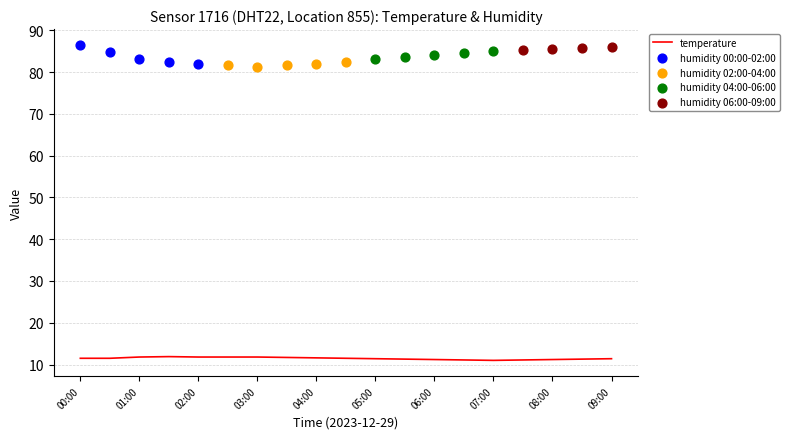

What is the change in value from 03:00 to 08:00?

-0.6